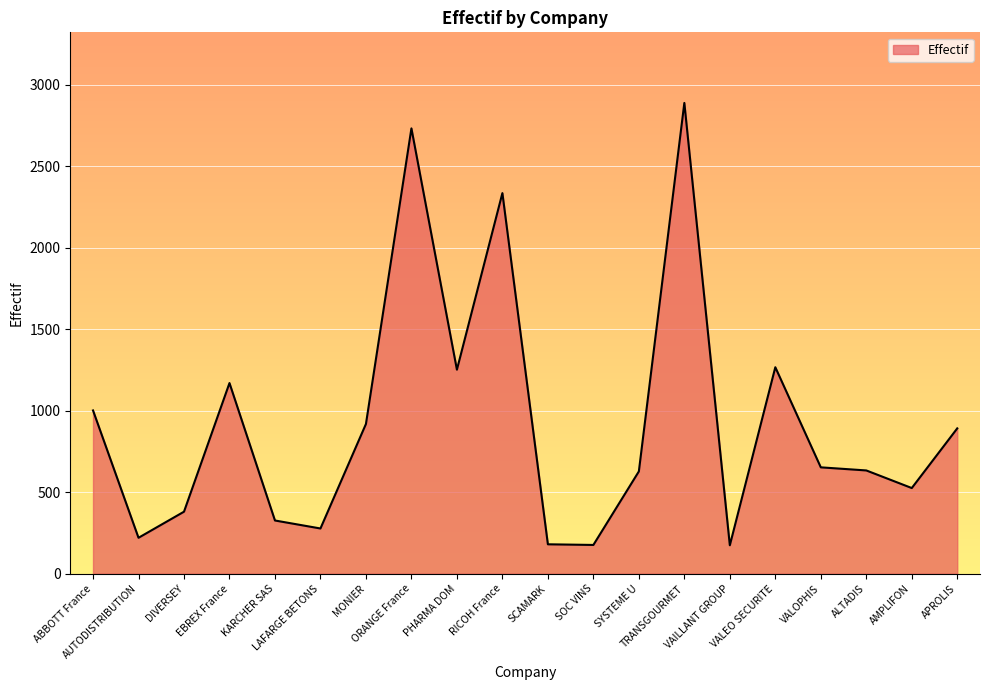

At which category does the data reach its first local peak?

EBREX France